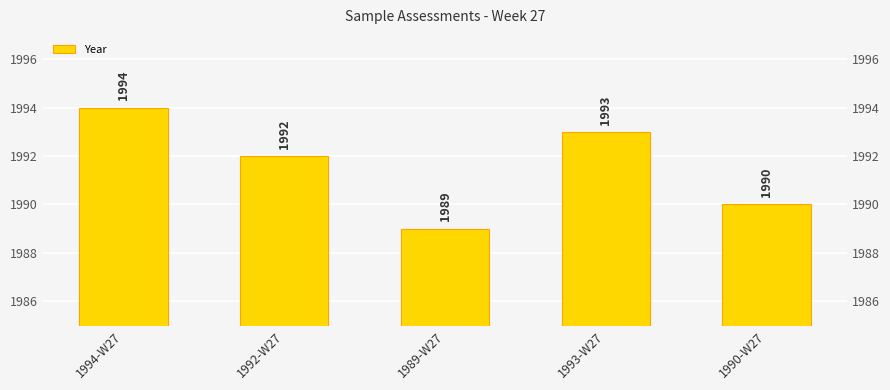

What is the sum of all values?

9958